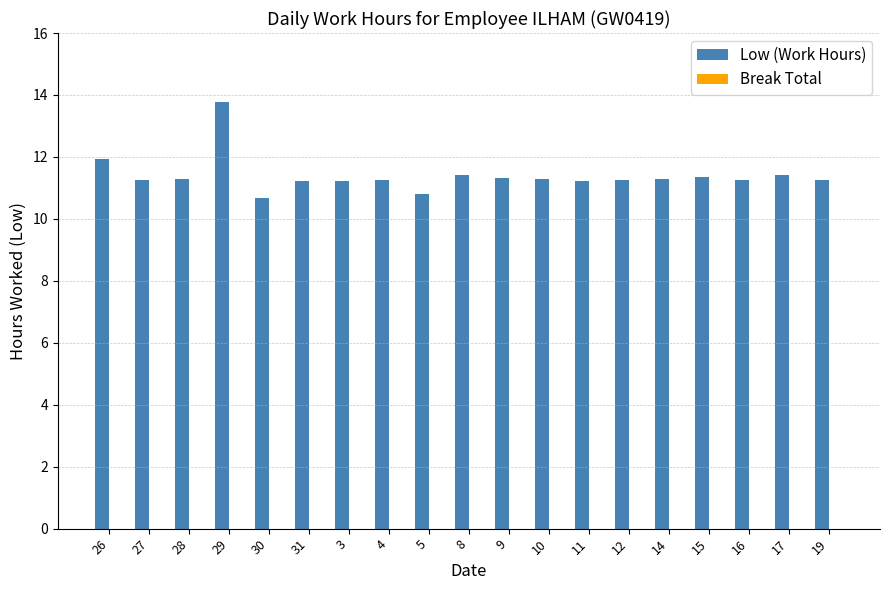

How many values are below 11?

2